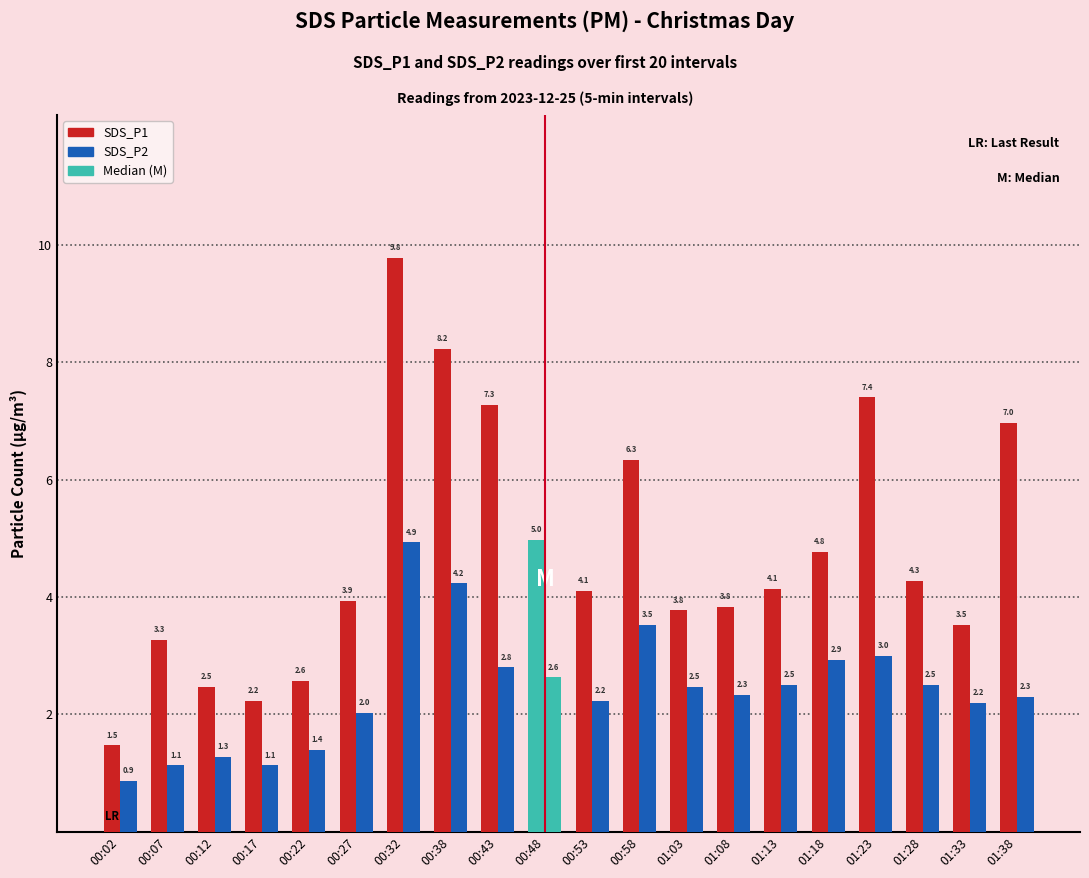

Rank the series at 00:32 from lowest to highest value.

SDS_P2, SDS_P1